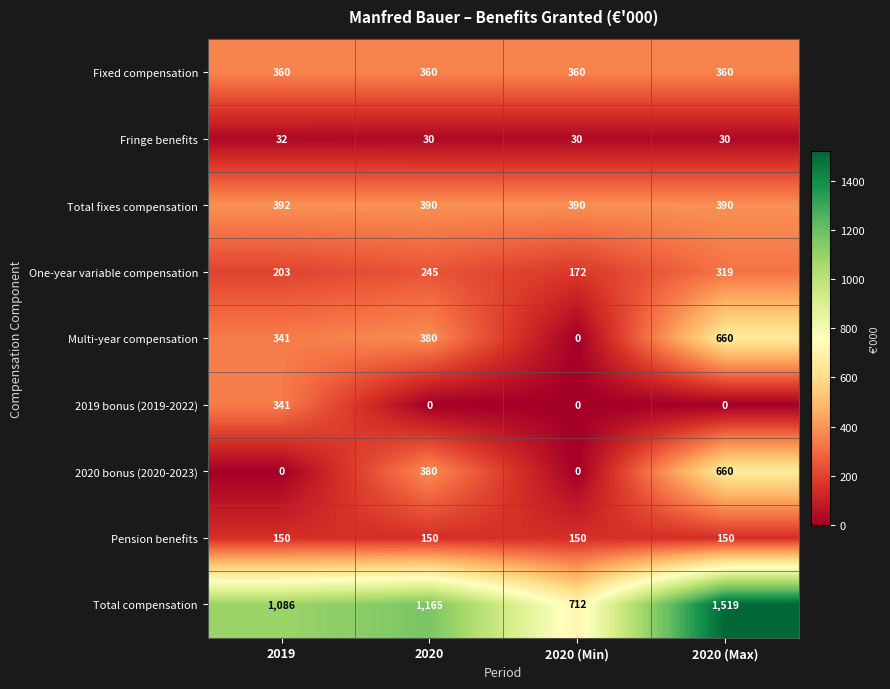

Rank the categories by Total compensation value from lowest to highest.

2020 (Min), 2019, 2020, 2020 (Max)